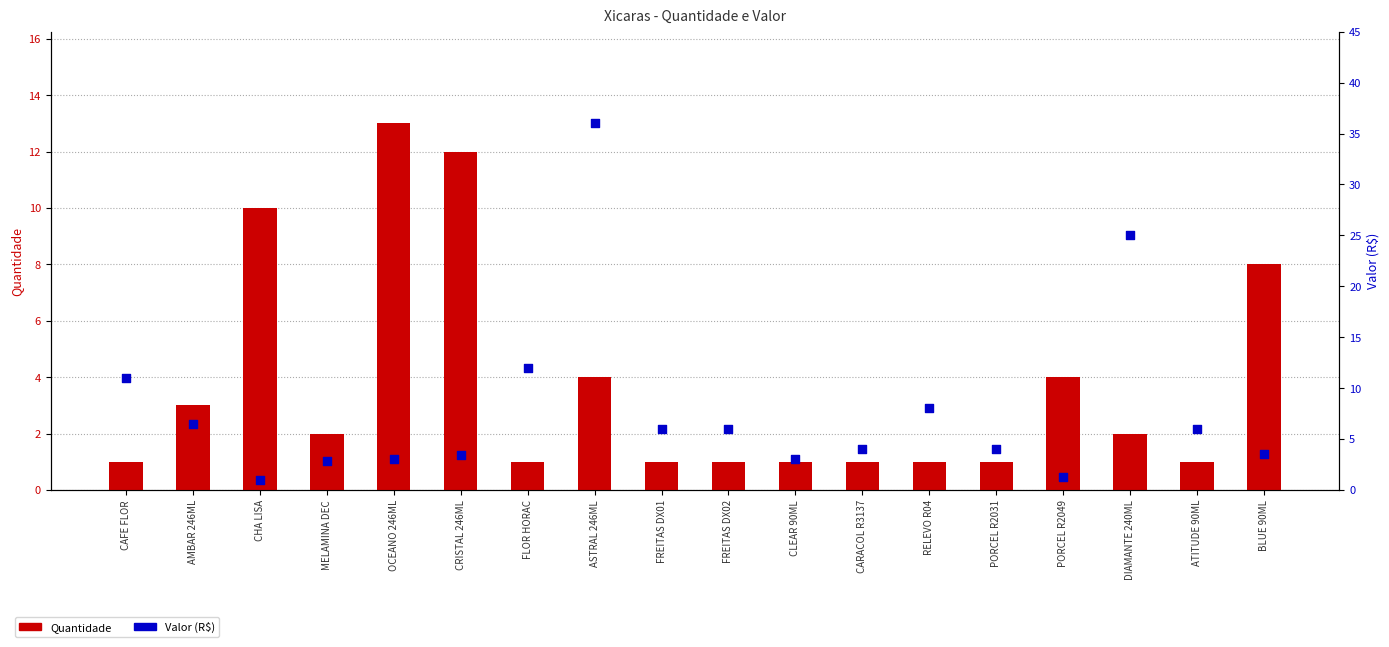

At how many categories does at least one series exceed 10?

6